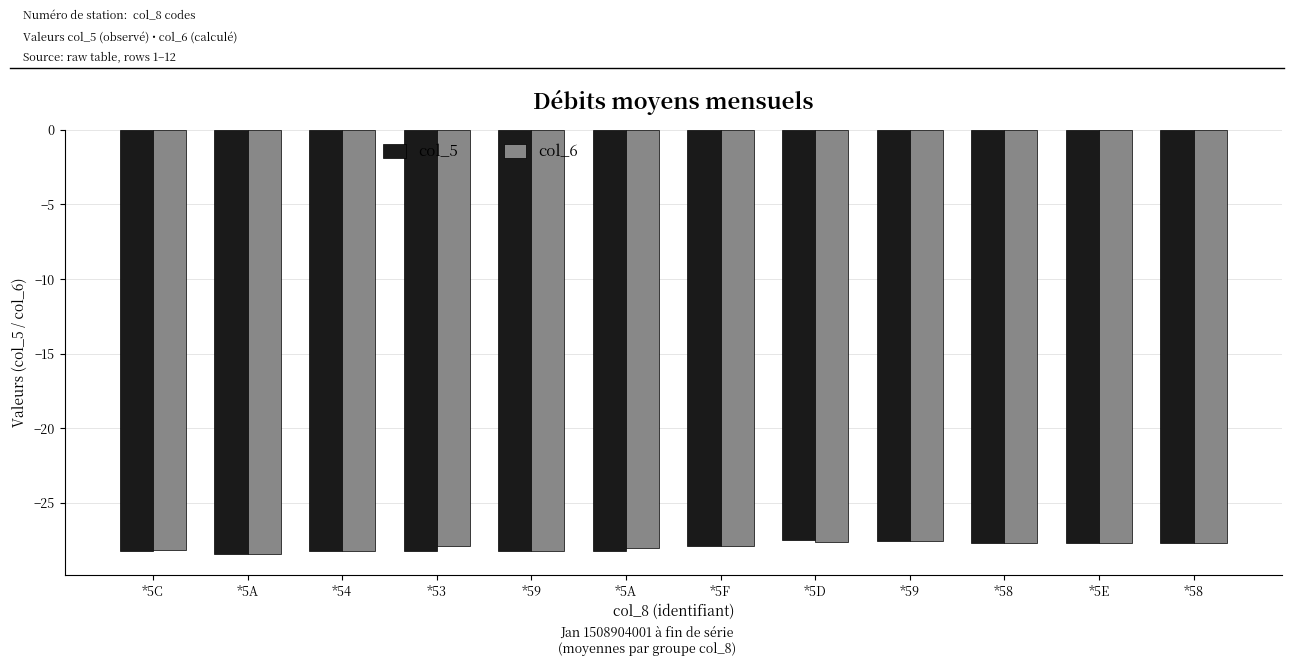

What is the difference between the maximum and minimum values in the col_5 series?

0.9